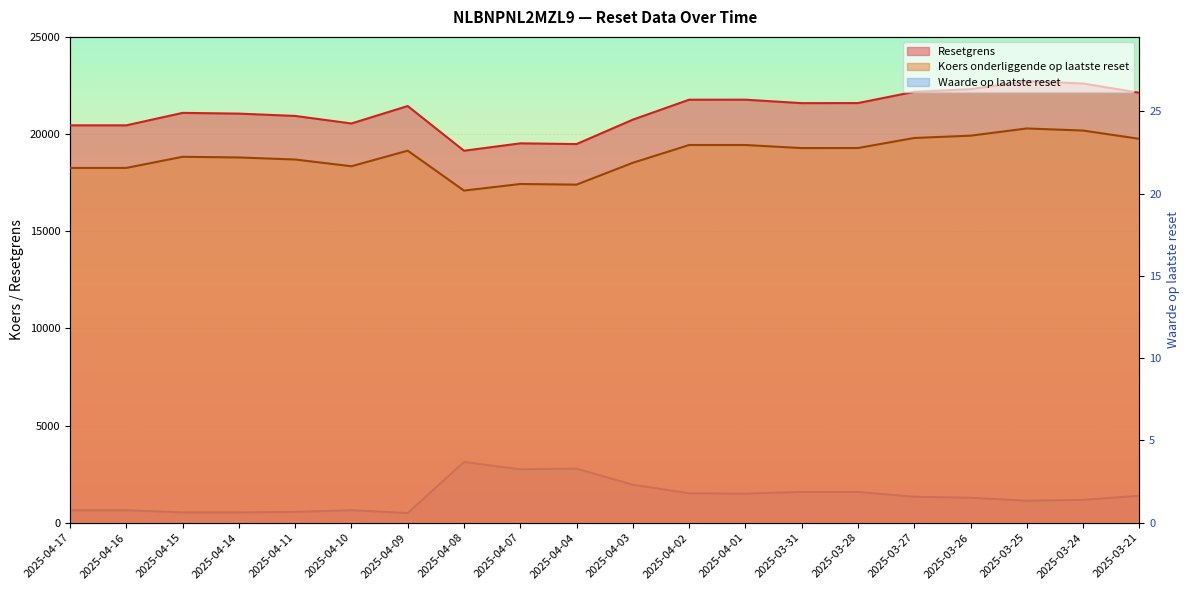

Which series has the largest range (max minus min)?

Resetgrens